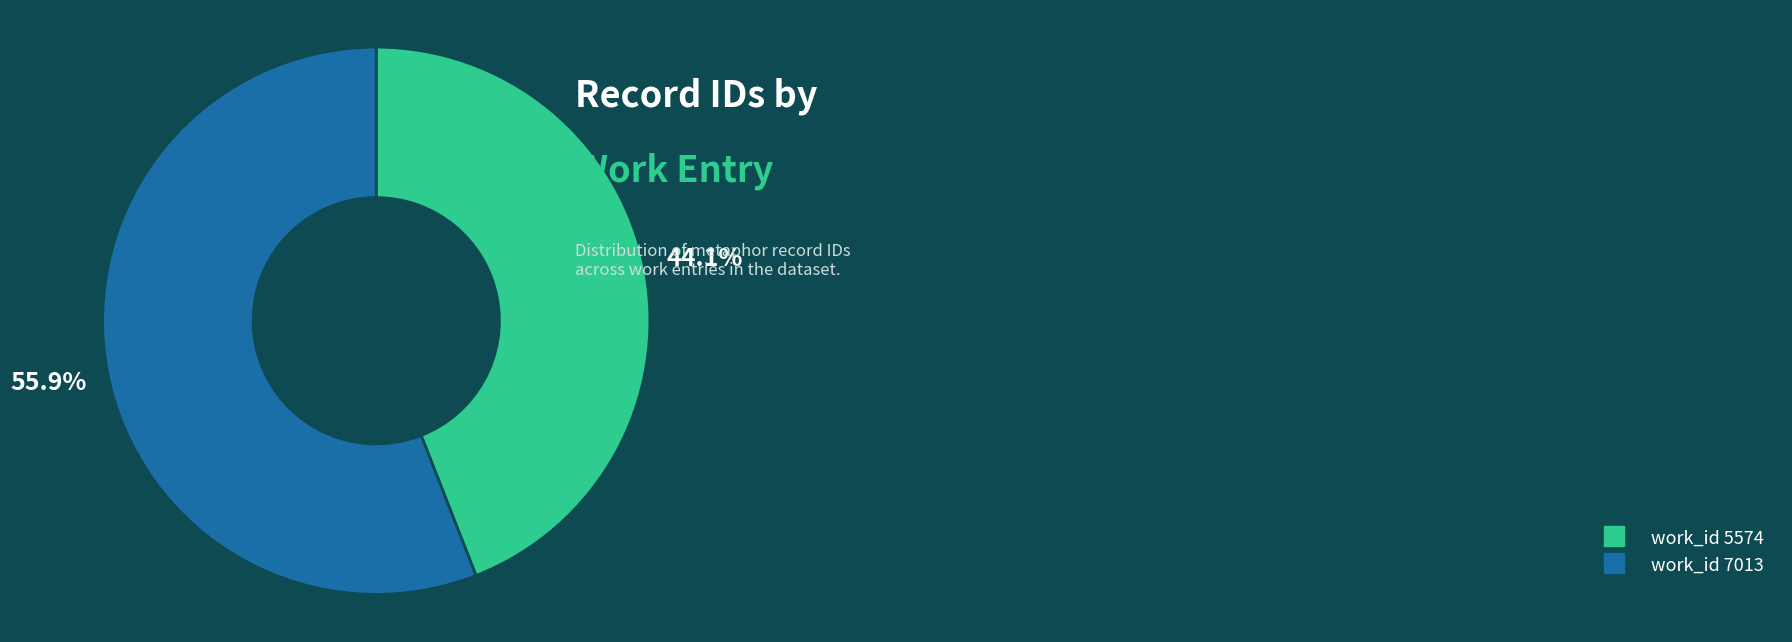

Does any single category account for the majority?

Yes